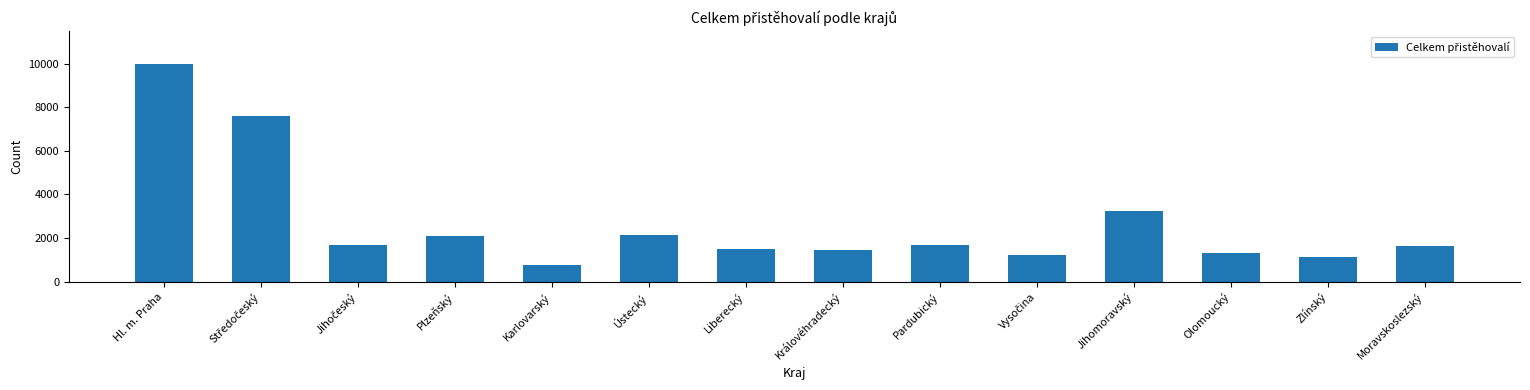

True or false: the data shows 1700 at Pardubický.

True